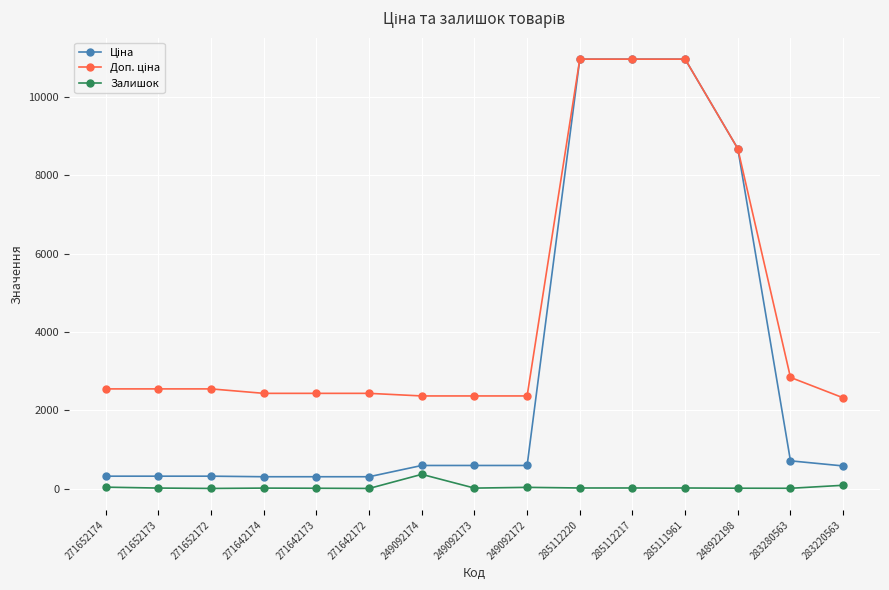

What is the value of the Залишок point at the 9th from the left?

33.0